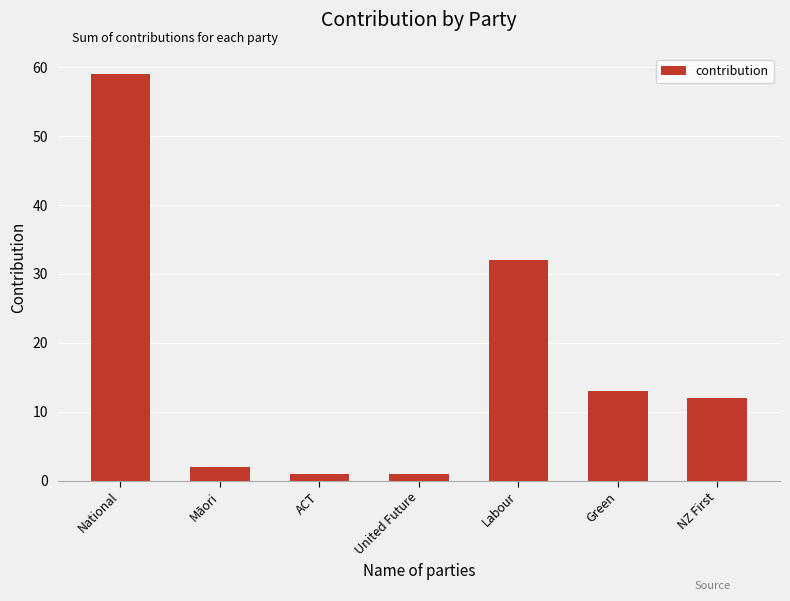

Reading left to right, what are all the values shown in this chart?

59	2	1	1	32	13	12